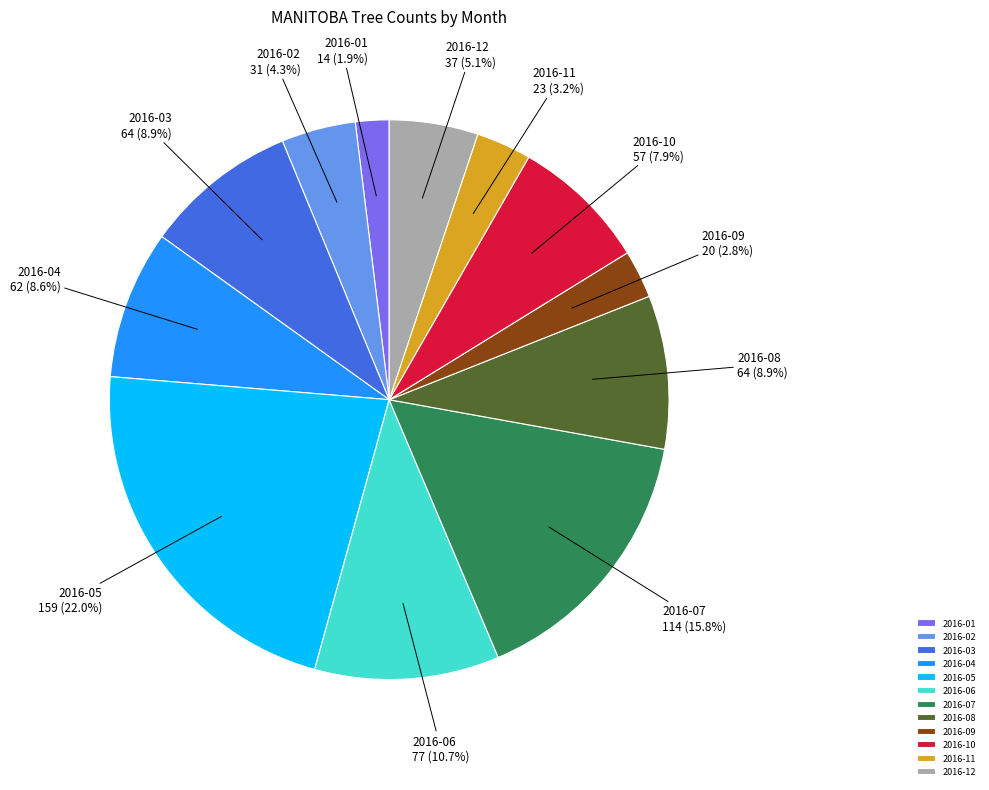

The 2016-05 slice represents 22% of the pie. True or false?

True